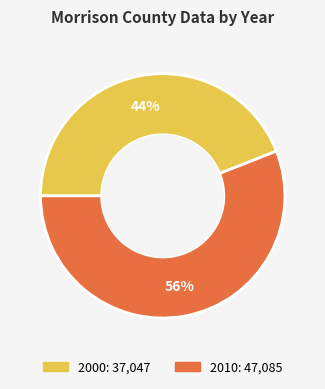

Do 2010 and 2000 together represent more than half of the pie?

Yes